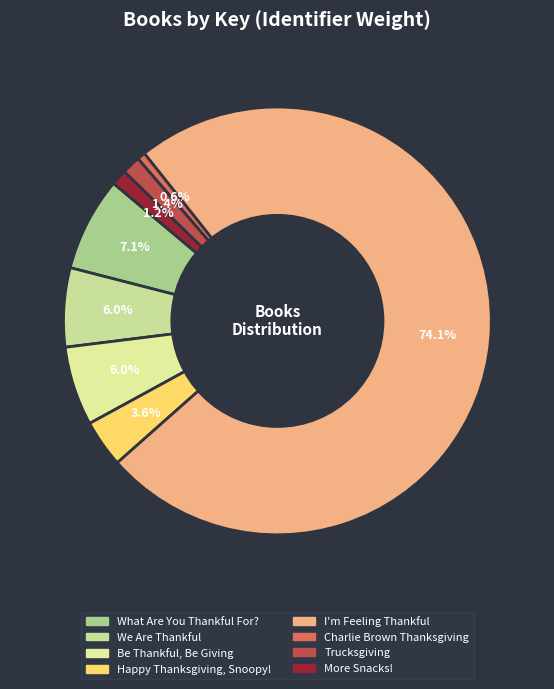

True or false: I'm Feeling Thankful accounts for 80% of the total.

False